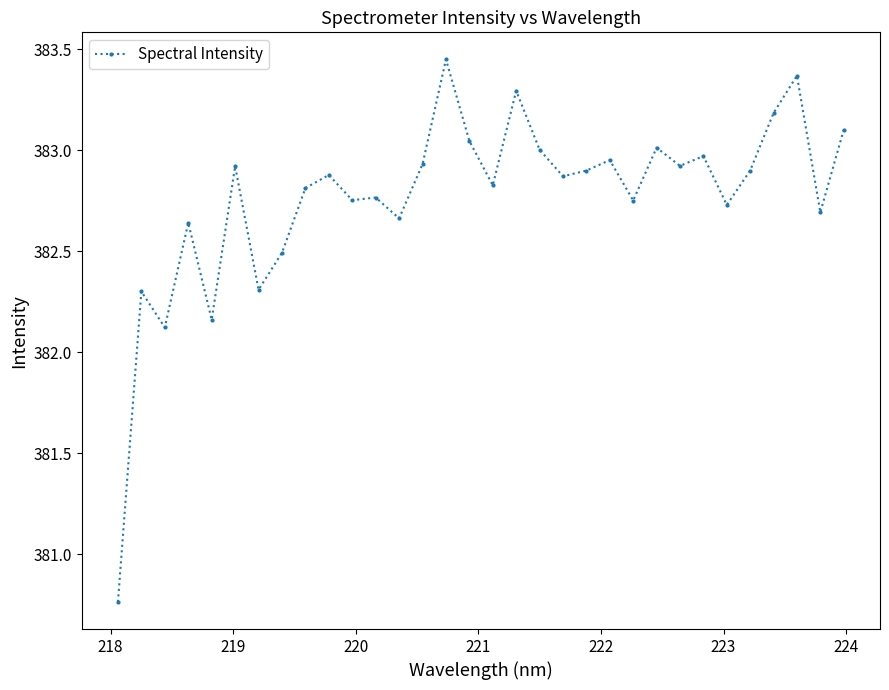

True or false: there are more than 0 points higher than both neighbors.

True